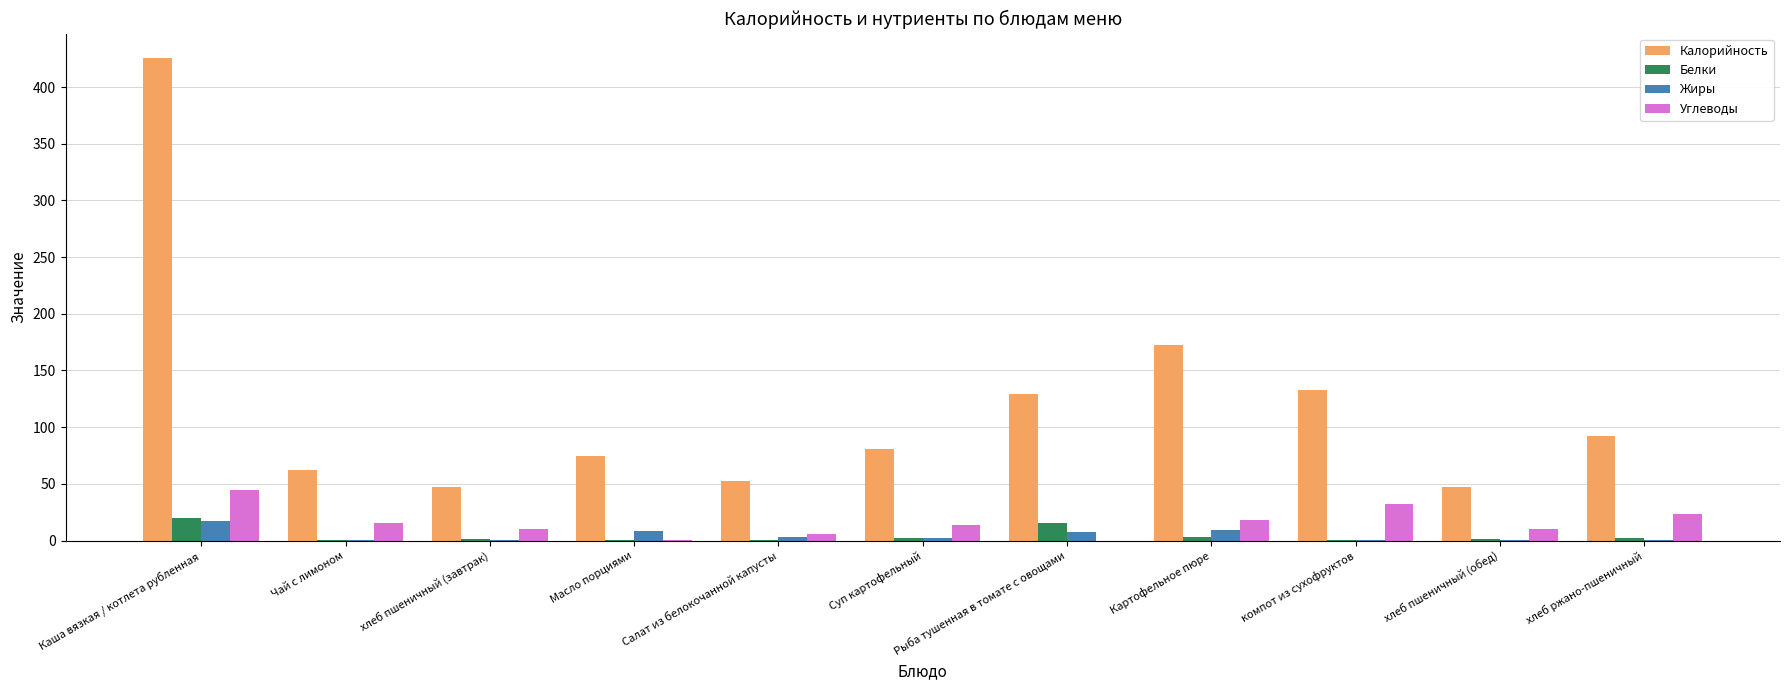

What is the sum of all Белки values?

47.0